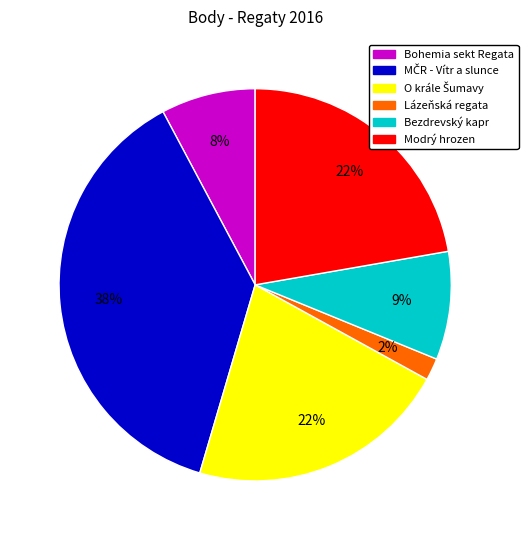

How many slices are in this pie chart?

6